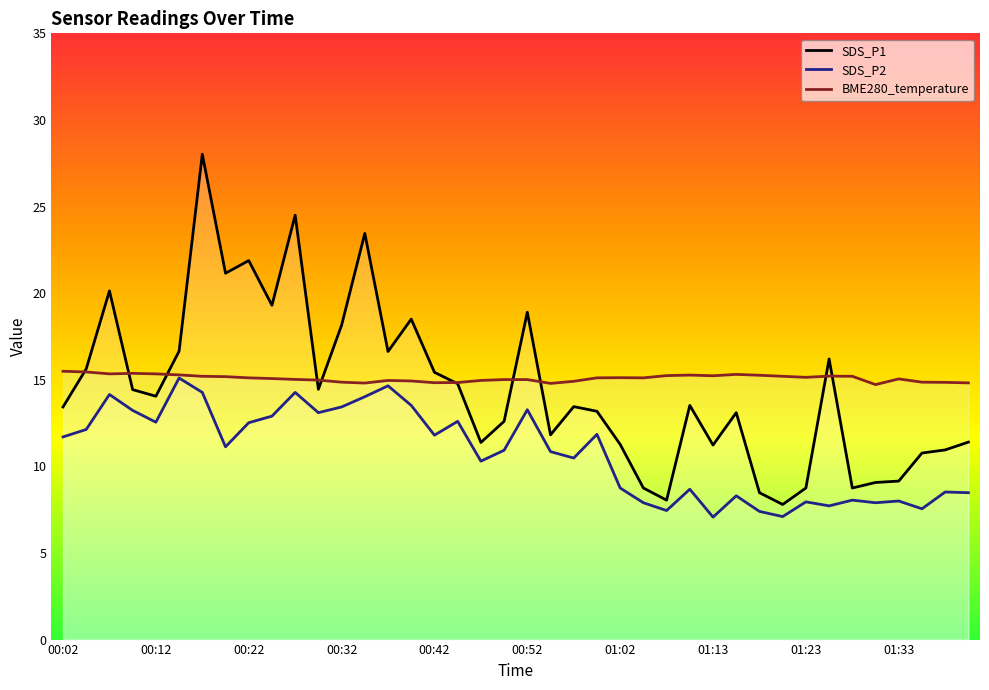

Which series has the largest range (max minus min)?

SDS_P1